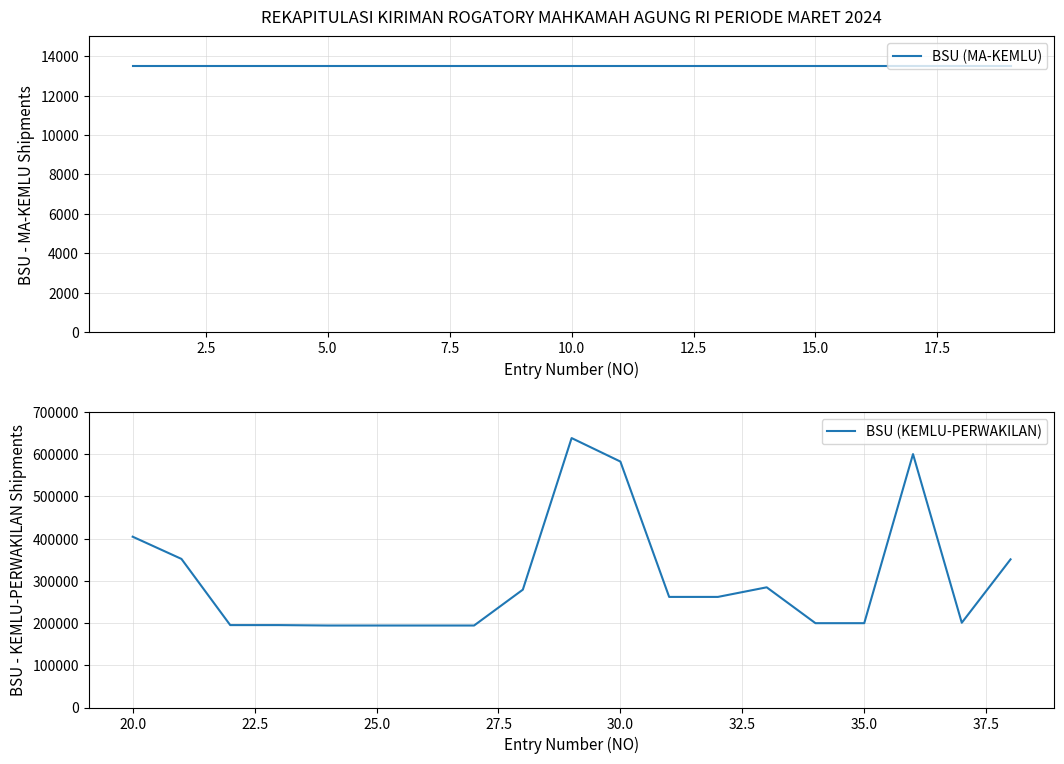

How many series are shown in this chart?

2